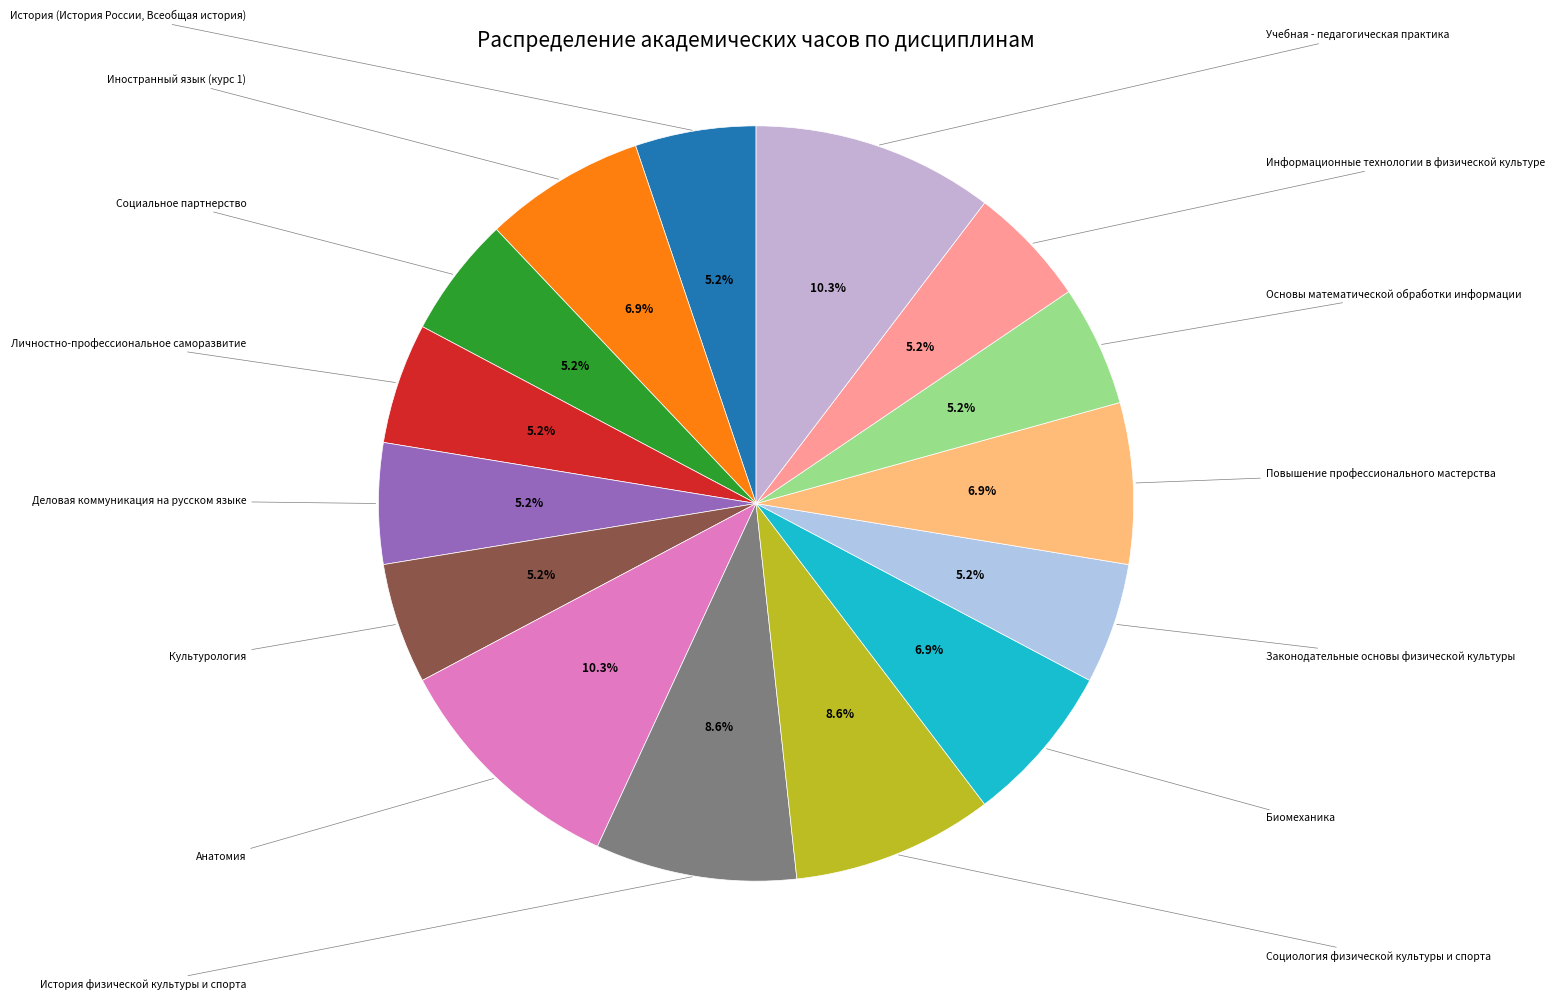

Is it true that История физической культуры и спорта is 9% of the pie?

True